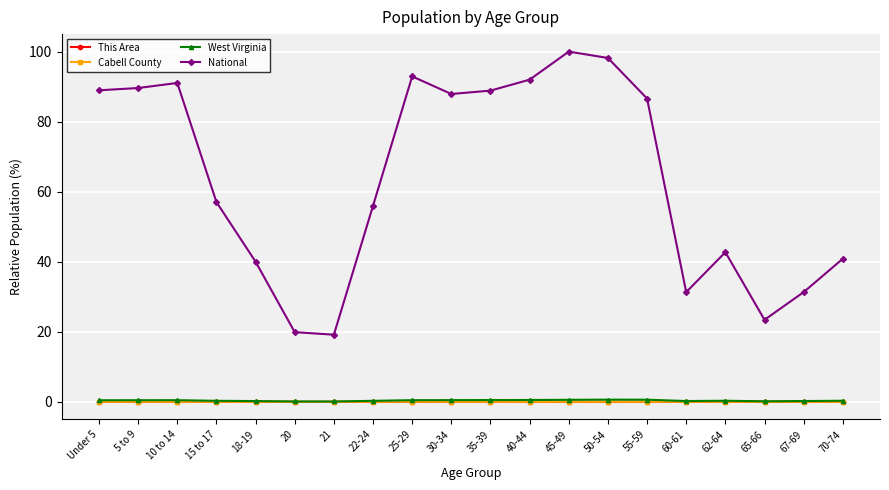

True or false: West Virginia and National cross at least once.

False